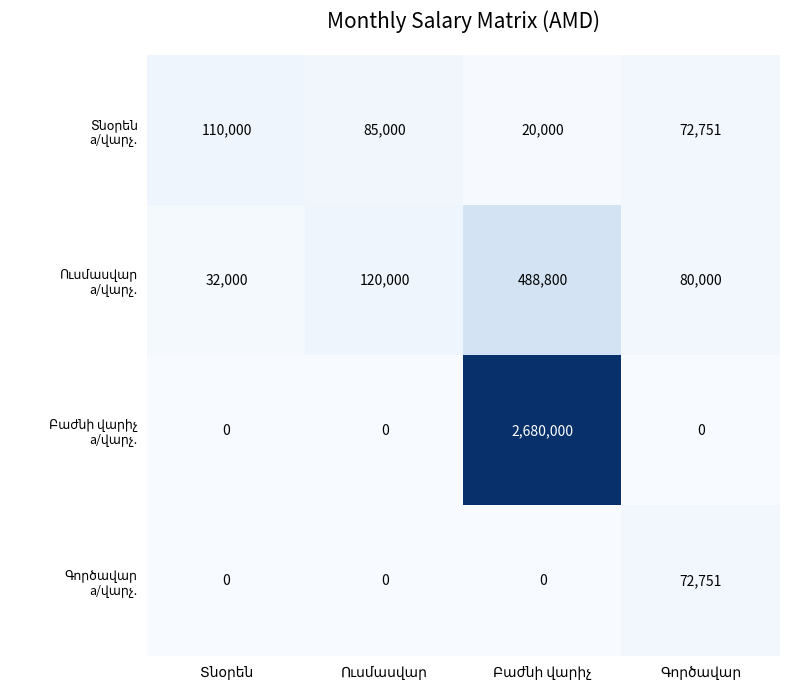

How many data points does each series have?

4